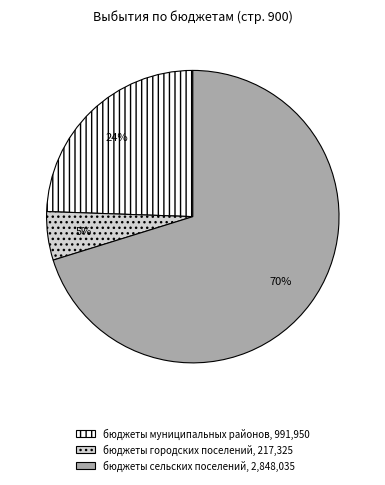

Combined, do бюджеты городских поселений, 217,325 and бюджеты сельских поселений, 2,848,035 account for over 50%?

Yes